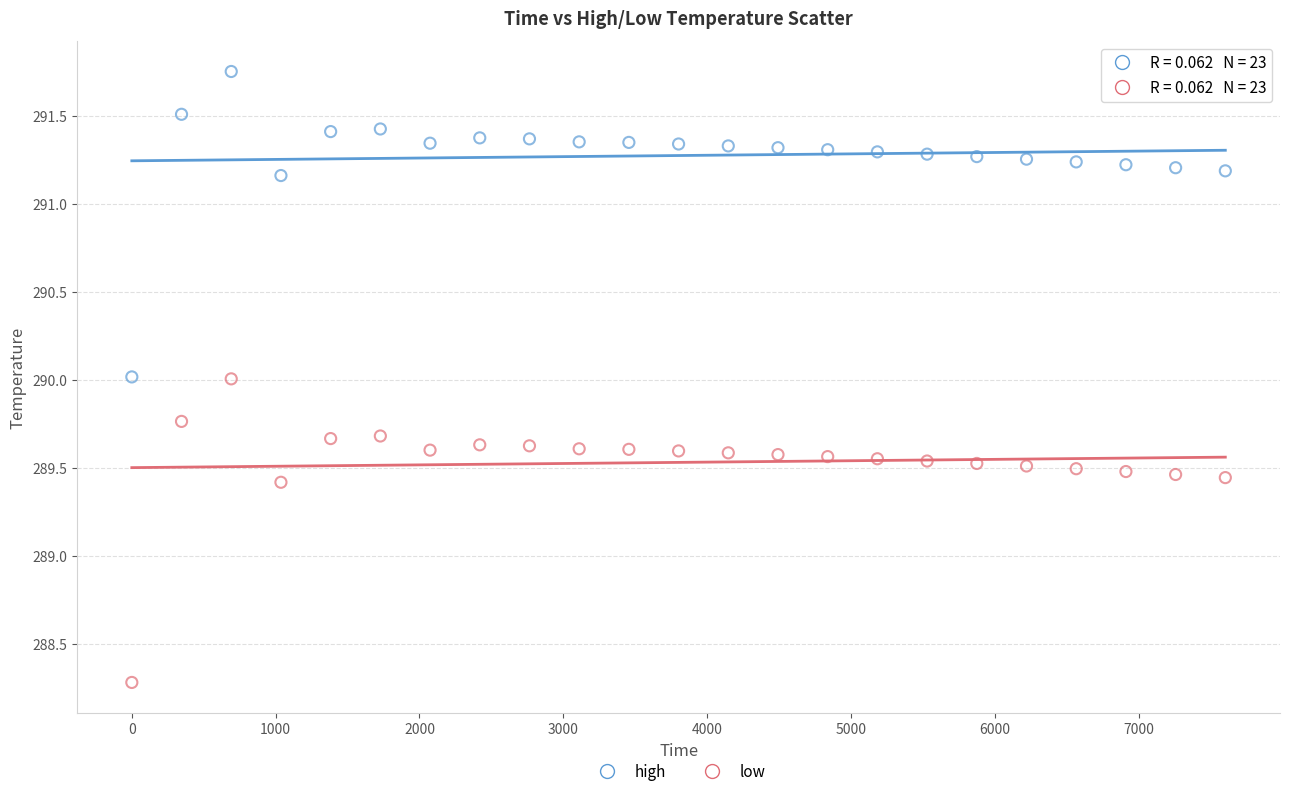

Which series has the largest Y range (max minus min)?

high